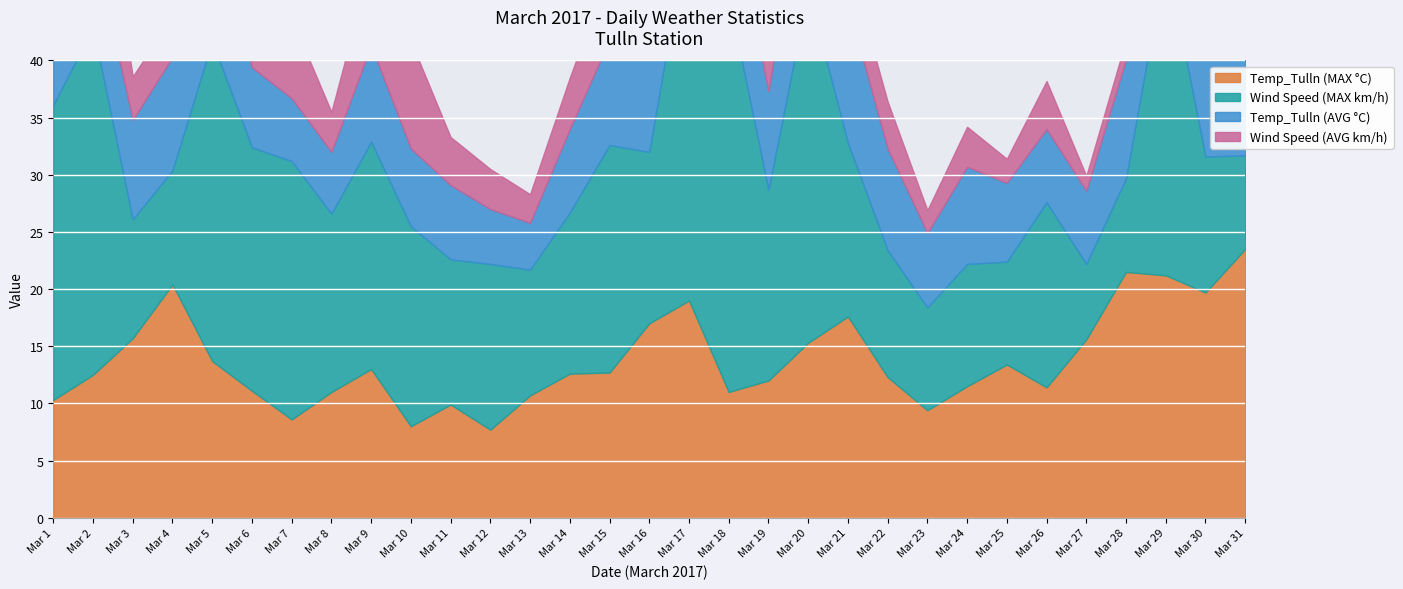

Which series has the largest total across all categories?

Wind Speed (MAX km/h)